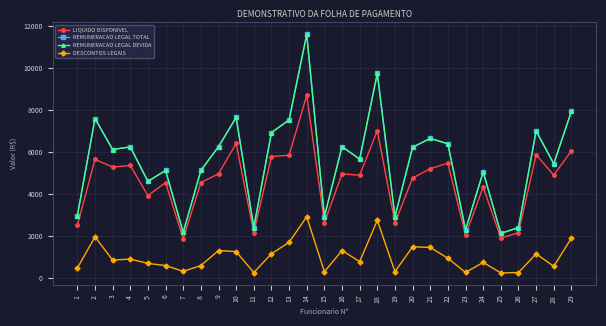

Which series has the widest spread of values?

REMUNERACAO LEGAL TOTAL